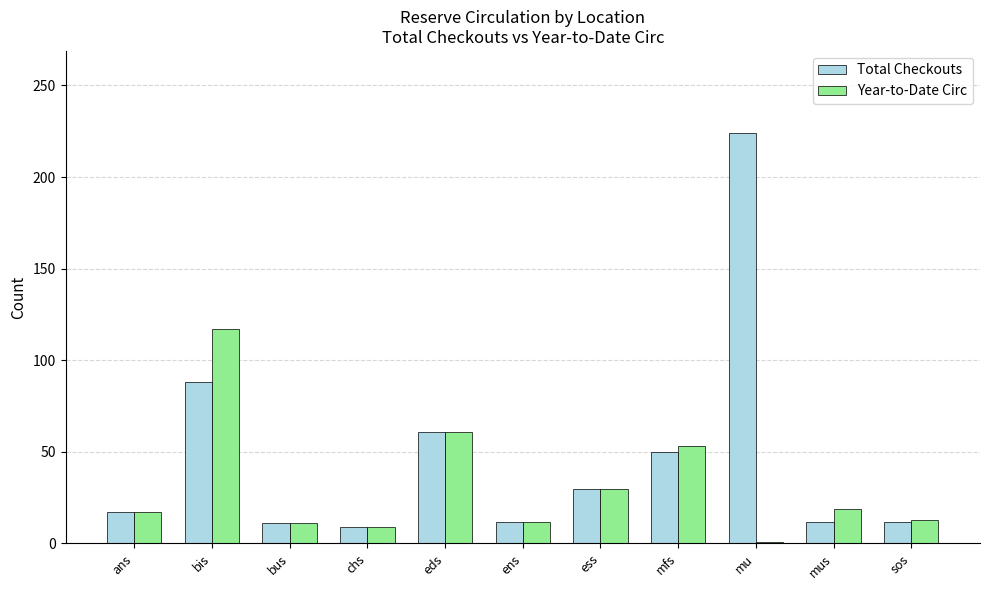

Which category has the highest value in the Year-to-Date Circ series?

bis